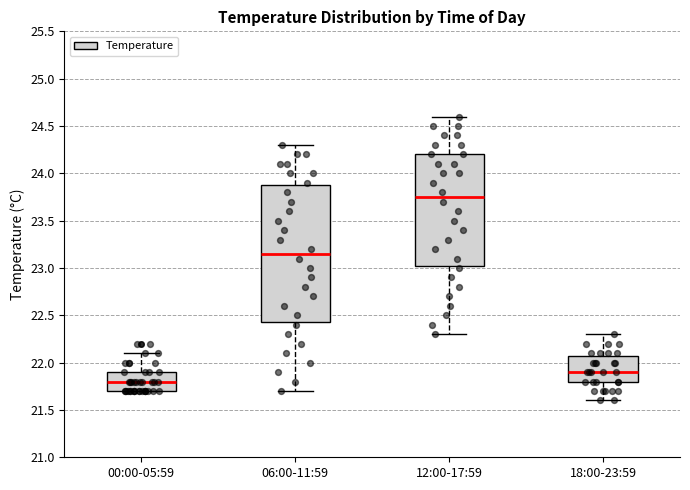

Reading left to right, read every box against the y-axis: the position of its median line, the range the box covers, and the ends of its whiskers. The values are not printed on the chart, so give them approximately, as read against the axis.

00:00-05:59: median 21.80, box 21.70 to 21.90, whiskers 21.70 to 22.10
06:00-11:59: median 23.15, box 22.45 to 23.90, whiskers 21.70 to 24.30
12:00-17:59: median 23.75, box 23.05 to 24.20, whiskers 22.30 to 24.60
18:00-23:59: median 21.90, box 21.80 to 22.10, whiskers 21.60 to 22.30